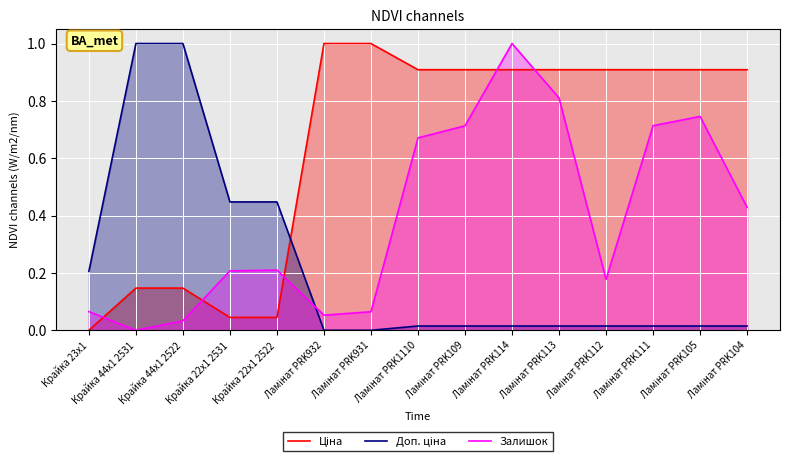

Count the number of categories in the chart.

15